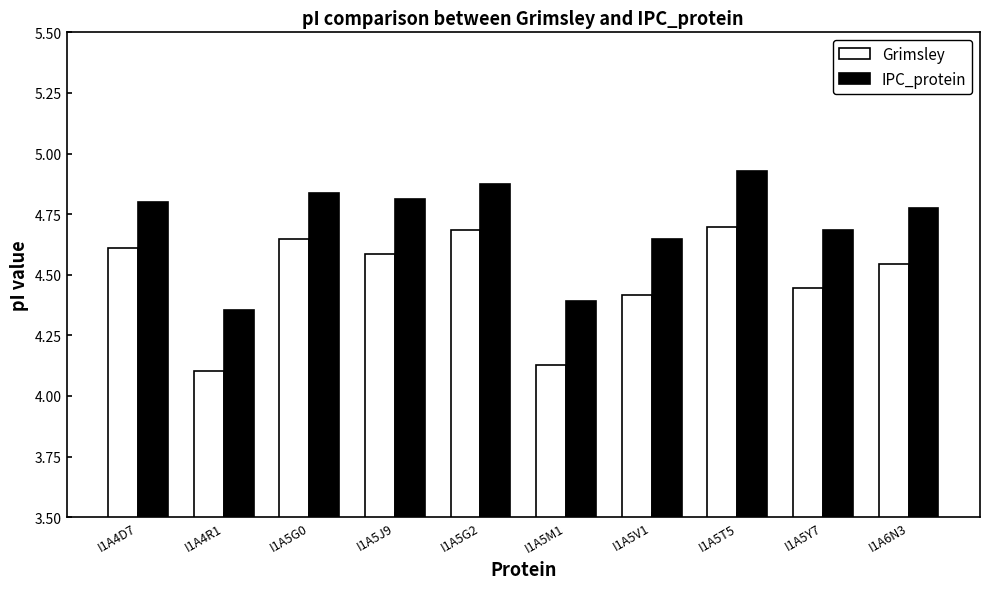

Rank the series at I1A5G2 from lowest to highest value.

Grimsley, IPC_protein